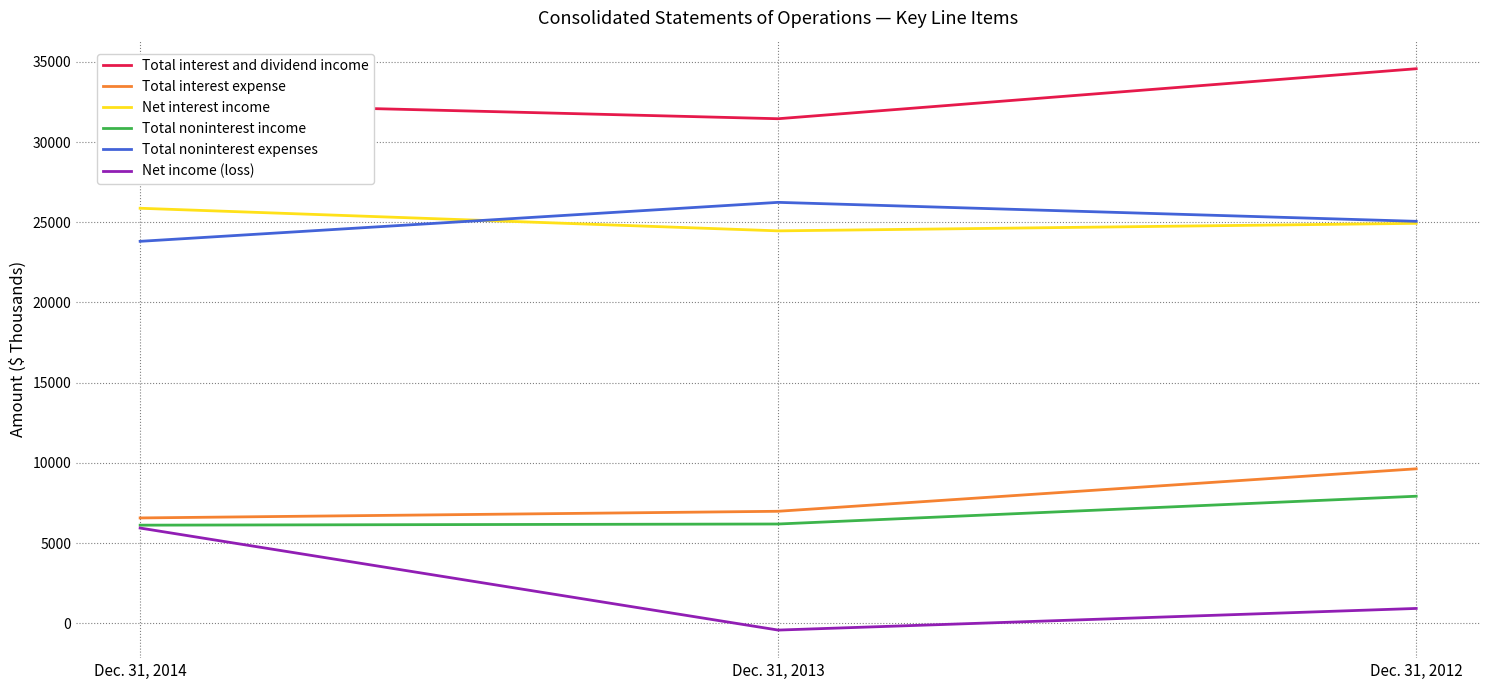

At which label does Net income (loss) reach its minimum?

Dec. 31, 2013